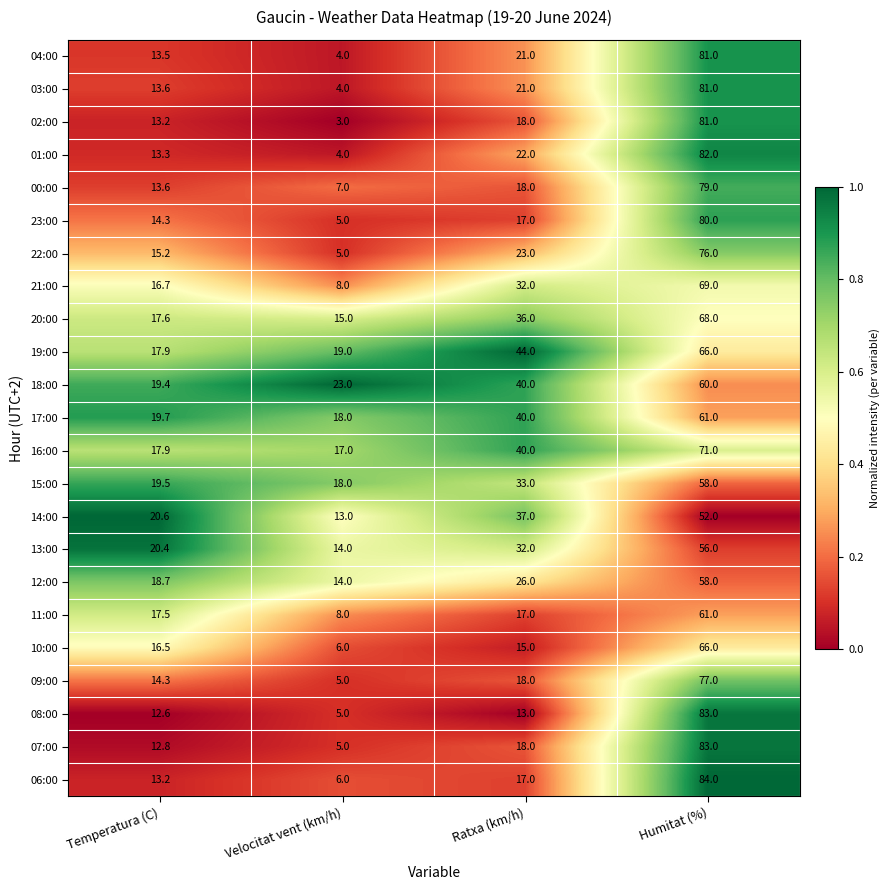

What is the difference between the highest and lowest values at Temperatura (C)?

8.0